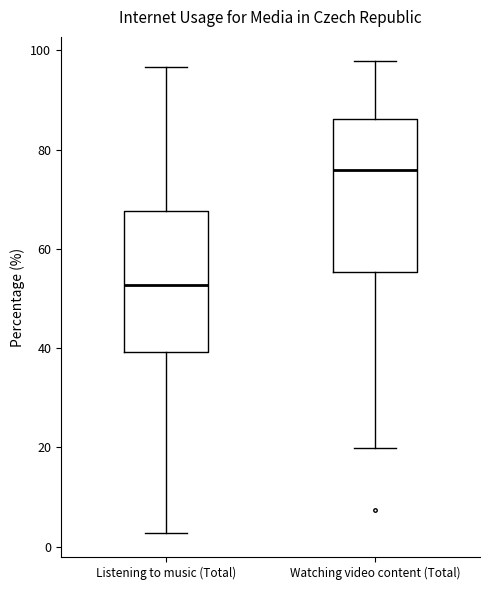

Which box has the highest median line?

Watching video content (Total)